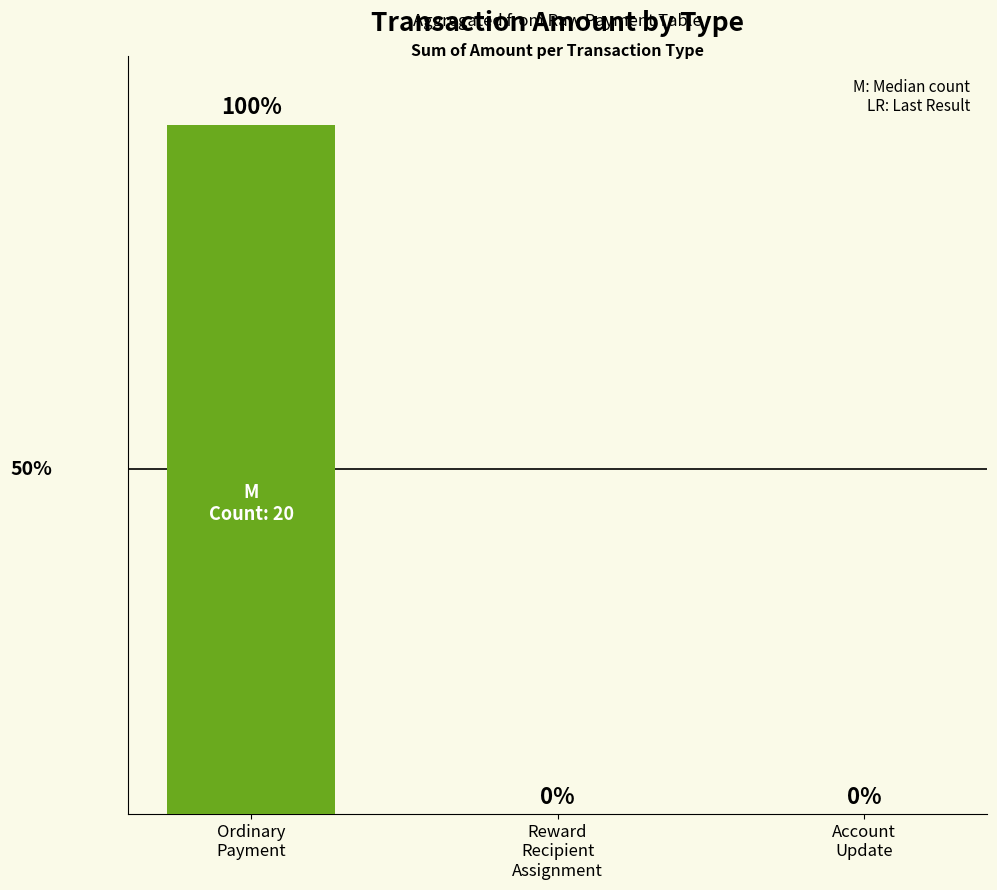

Which has a higher value, Ordinary
Payment or Account
Update?

Ordinary
Payment